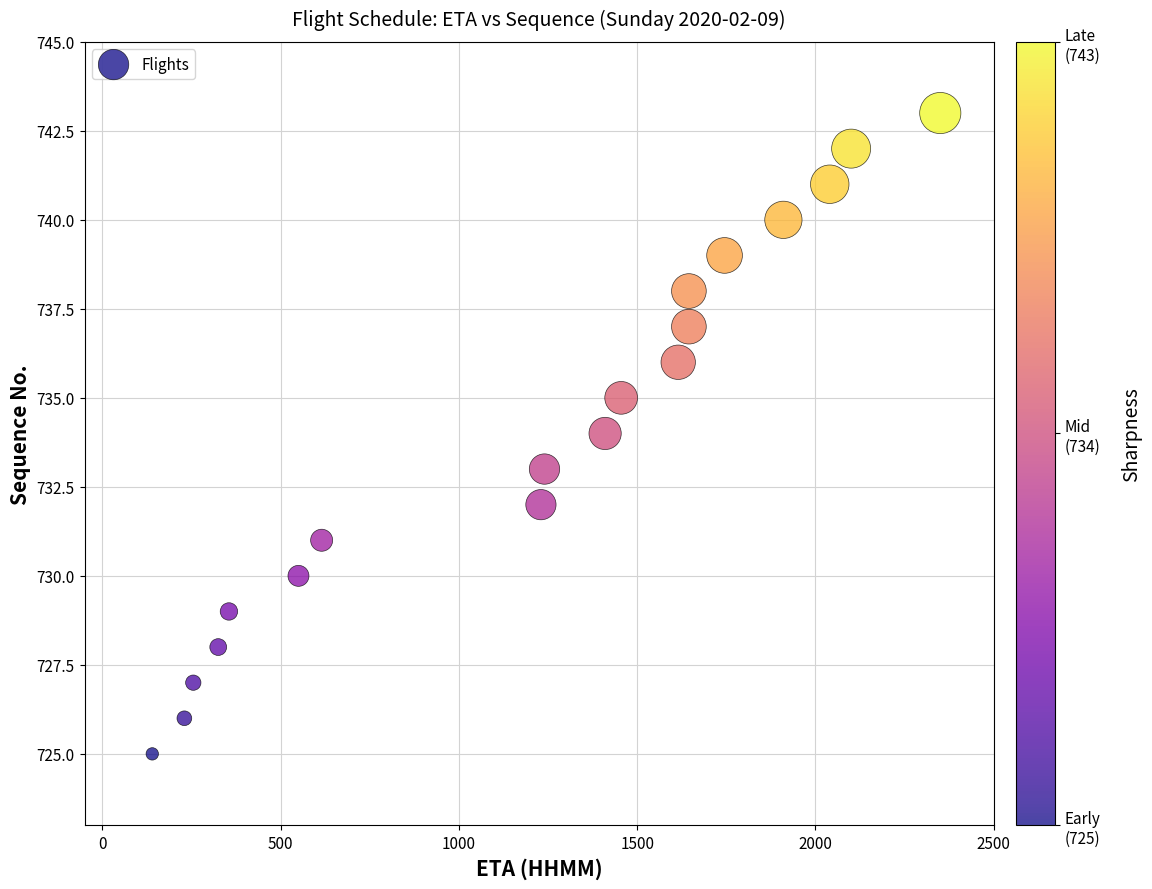

What is the range of Y values (max minus min)?

18